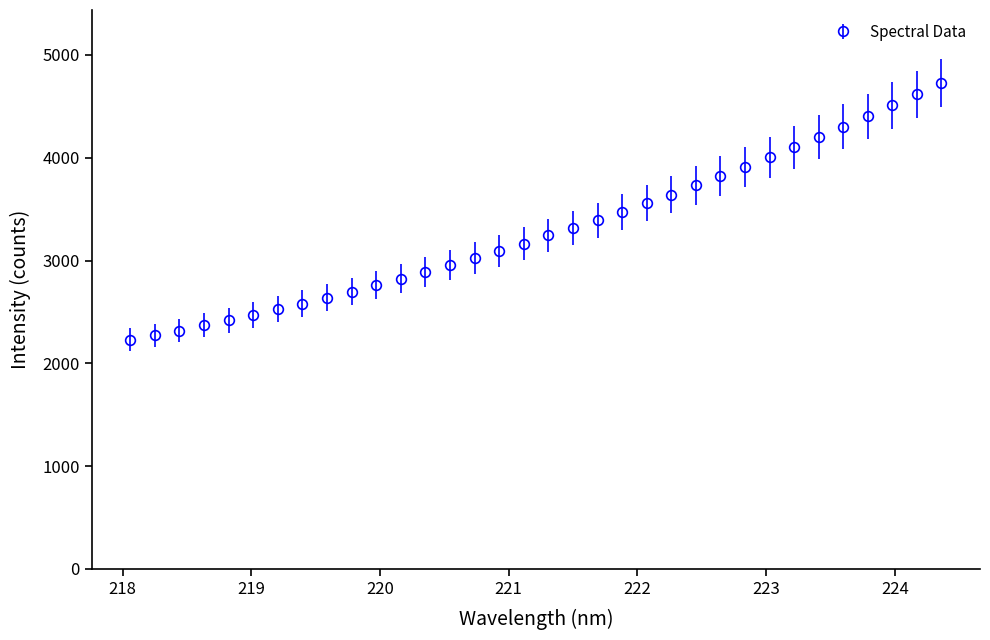

What is the minimum value shown in the chart?

2227.5